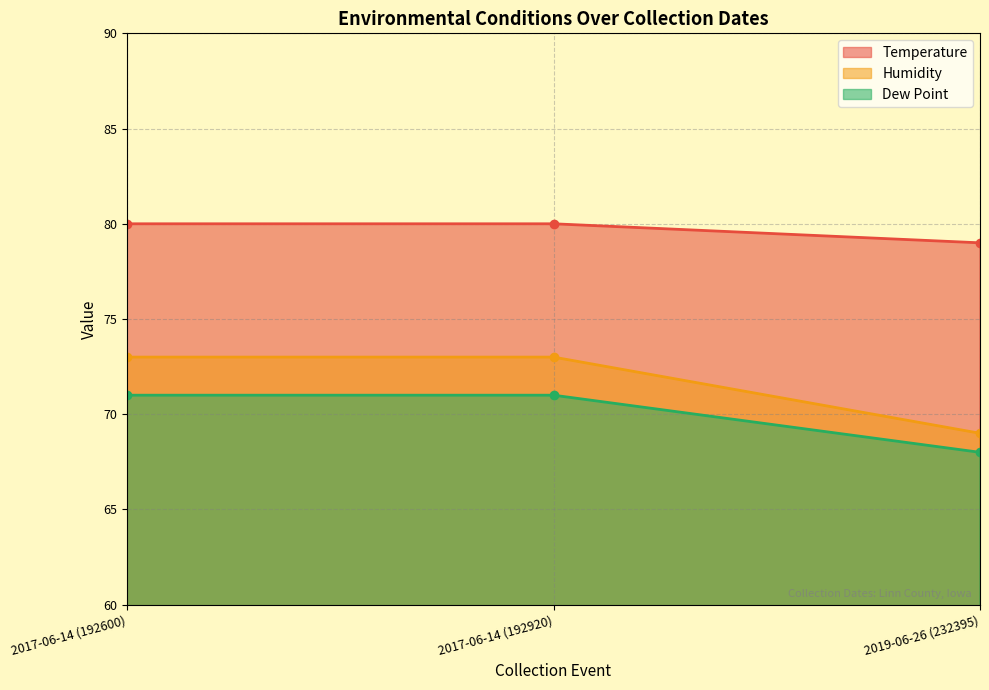

List the series in order of their overall mean, lowest first.

Dew Point, Humidity, Temperature